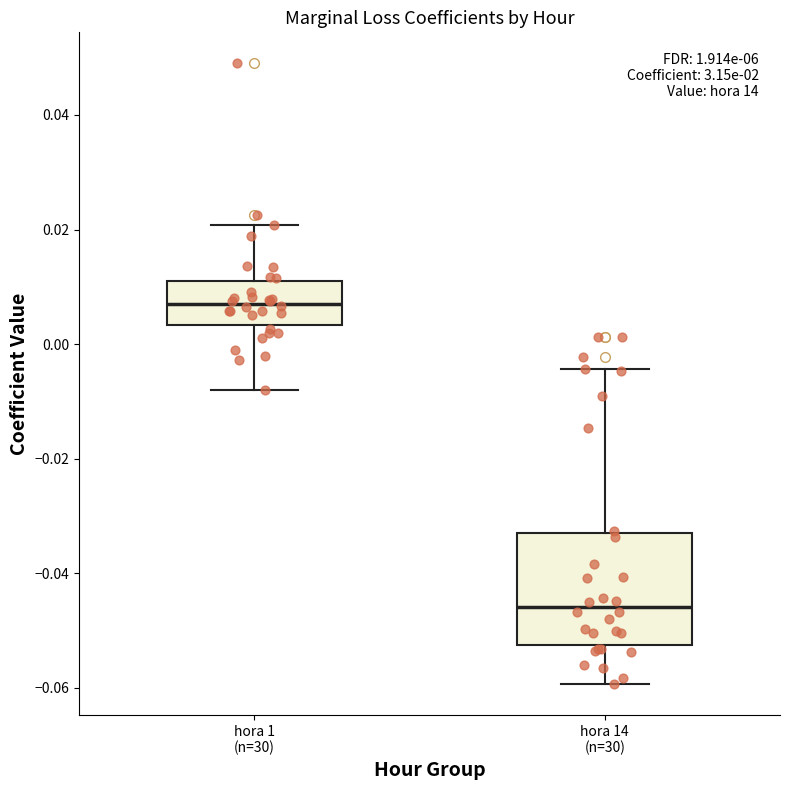

Reading left to right, read every box against the y-axis: the position of its median line, the range the box covers, and the ends of its whiskers. The values are not printed on the chart, so give them approximately, as read against the axis.

hora 1 (n=30): median 0.008, box 0.004 to 0.010, whiskers -0.008 to 0.020
hora 14 (n=30): median -0.046, box -0.052 to -0.032, whiskers -0.060 to -0.004